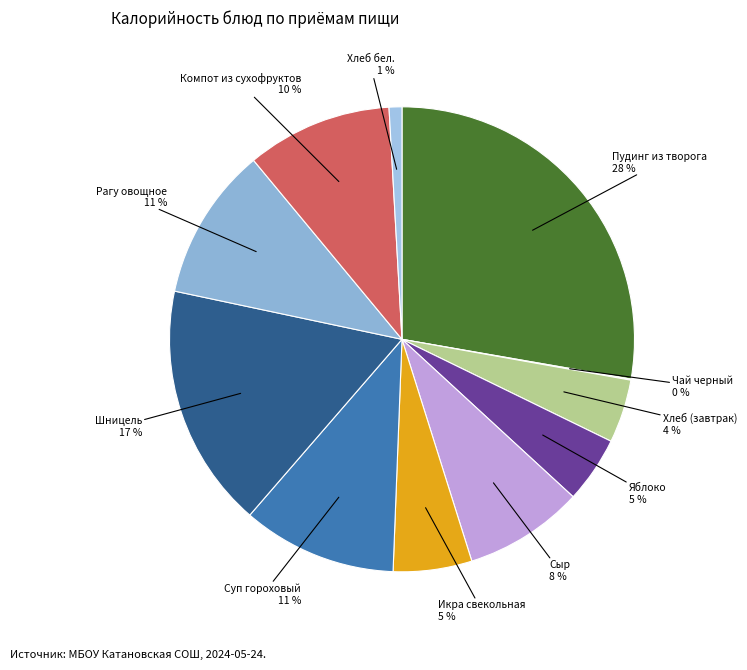

Does any single category account for the majority?

No